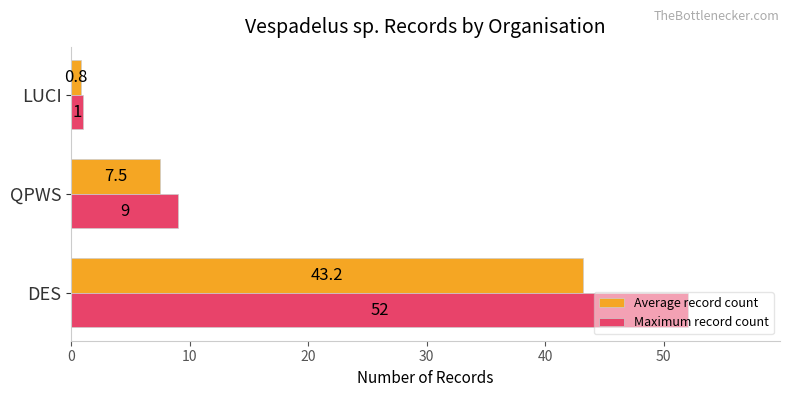

At which category is the sum across all series the highest?

DES